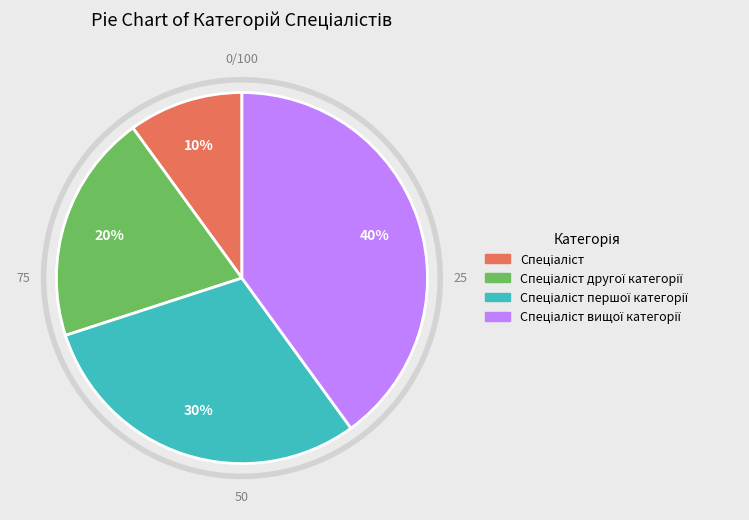

To the nearest percent, what percentage of the pie is Спеціаліст вищої категорії?

40%